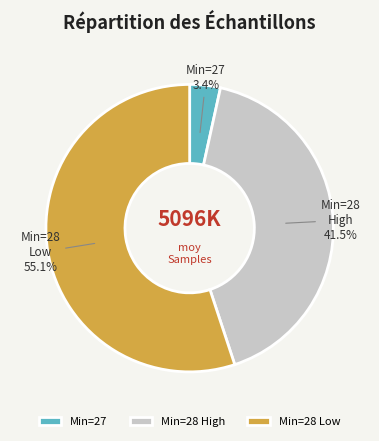

What is the majority slice?

Min=28 Low